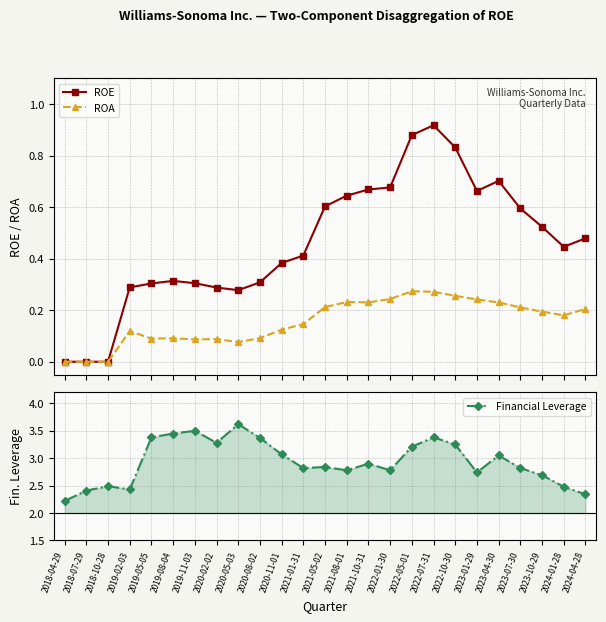

Which series changed the most between 2020-05-03 and 2024-04-28?

Financial Leverage